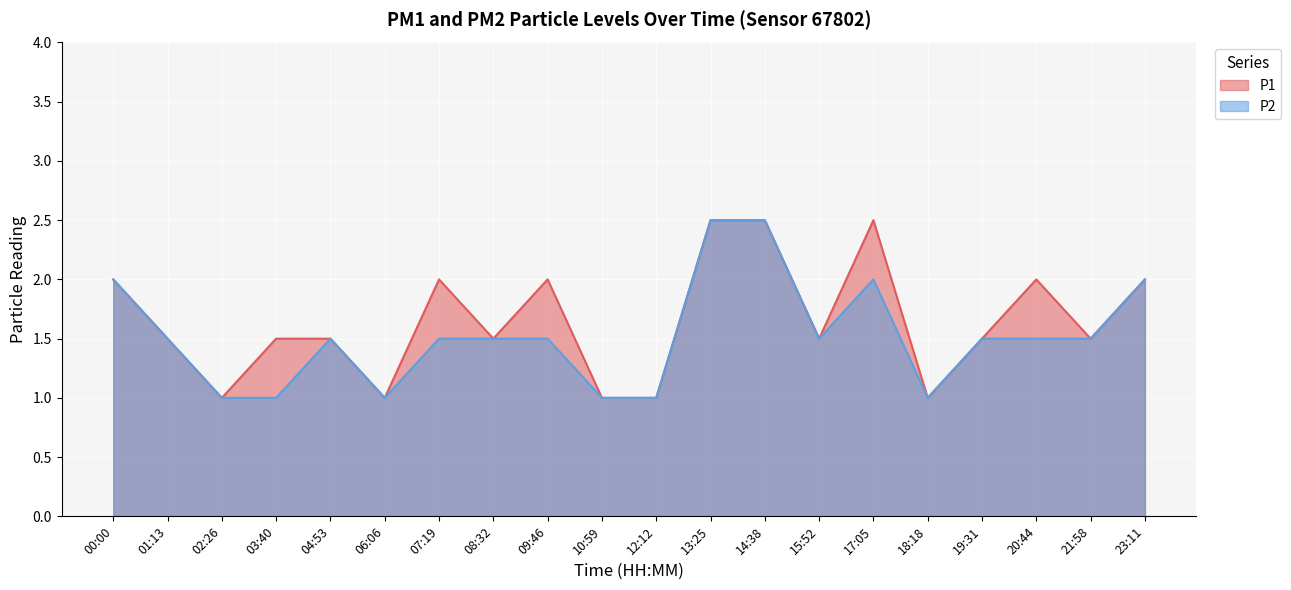

At 15:52, list the series in order from smallest to largest.

P2, P1